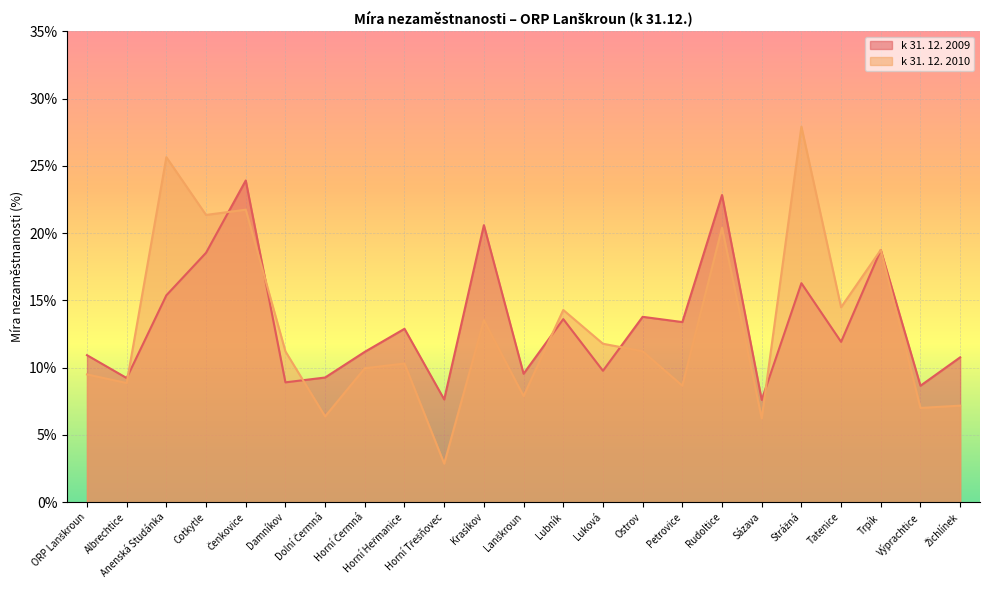

What is the difference between the maximum and minimum values in the k 31. 12. 2009 series?

16.3